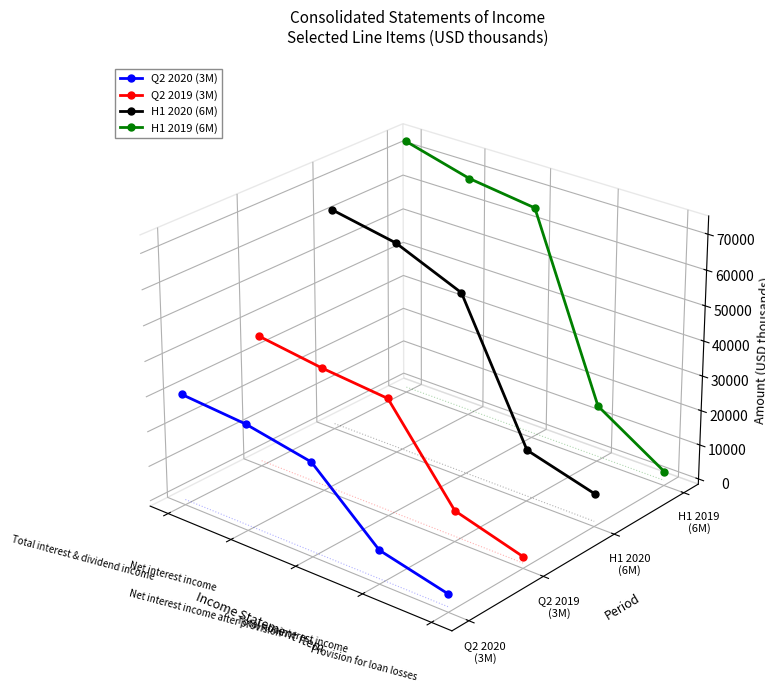

What are all the series names shown in the legend?

Q2 2020 (3M), Q2 2019 (3M), H1 2020 (6M), H1 2019 (6M)